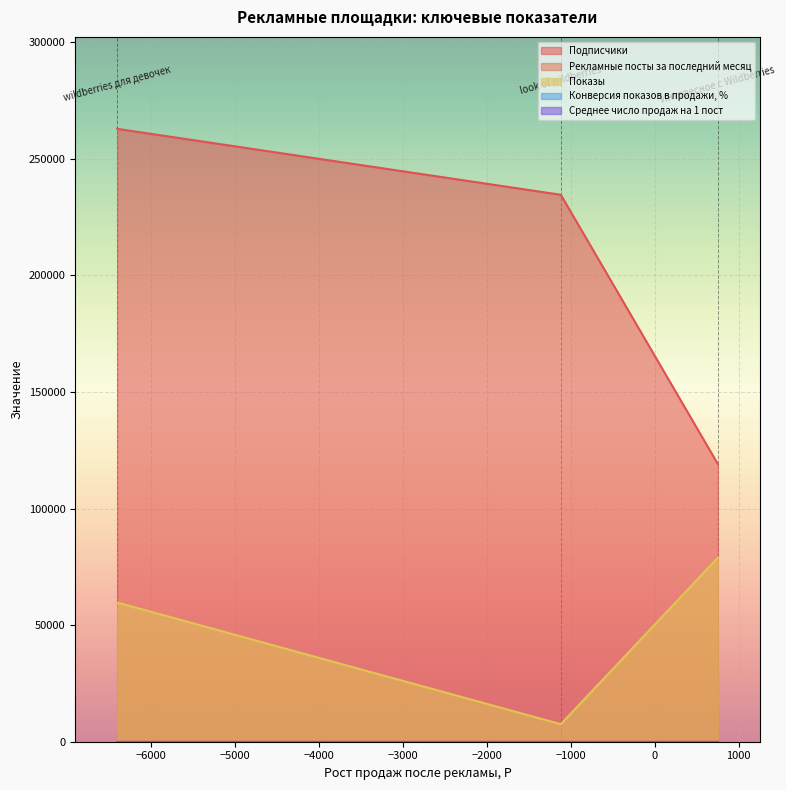

What is the difference between the highest and lowest values at look of wildberries?

234625